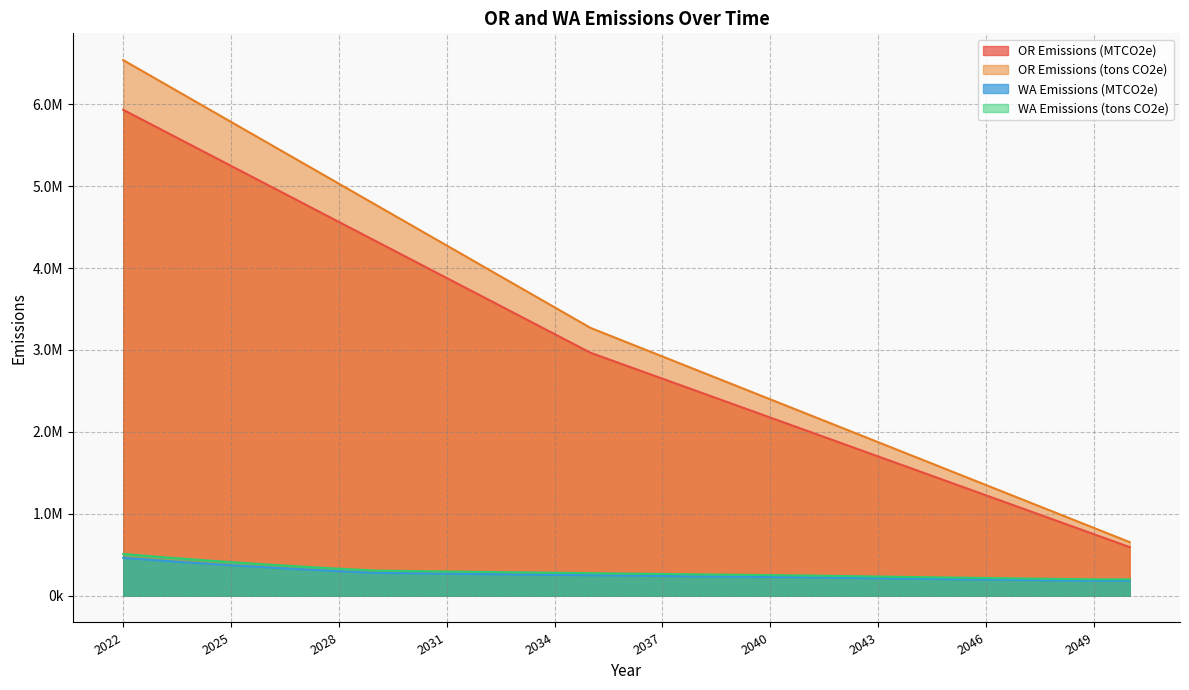

Does the chart display data point markers on the line(s)?

No